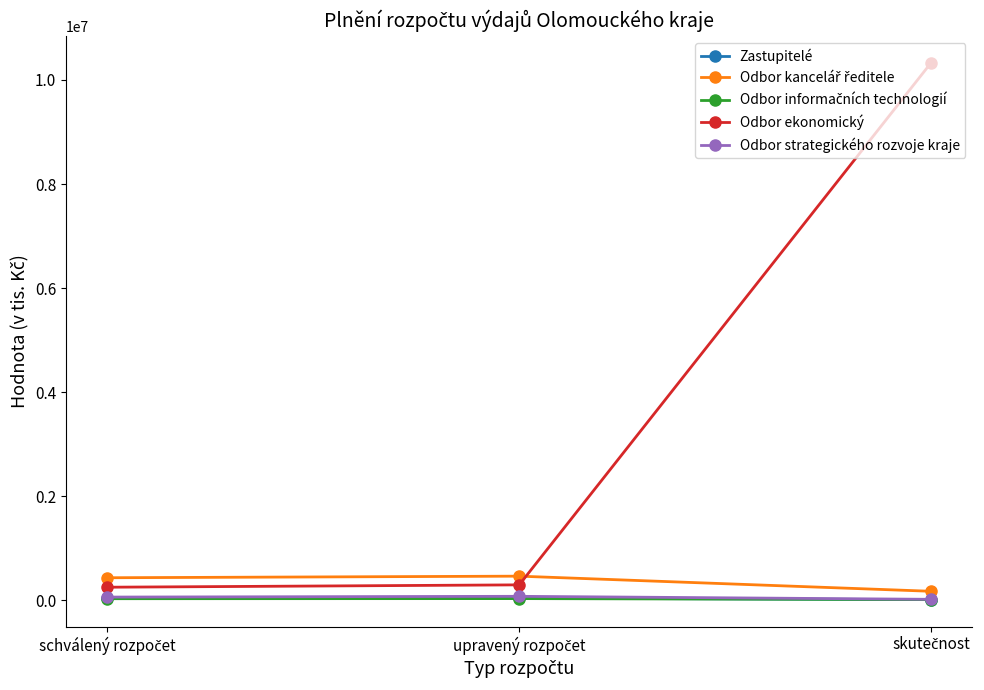

Which series has the largest total across all categories?

Odbor ekonomický